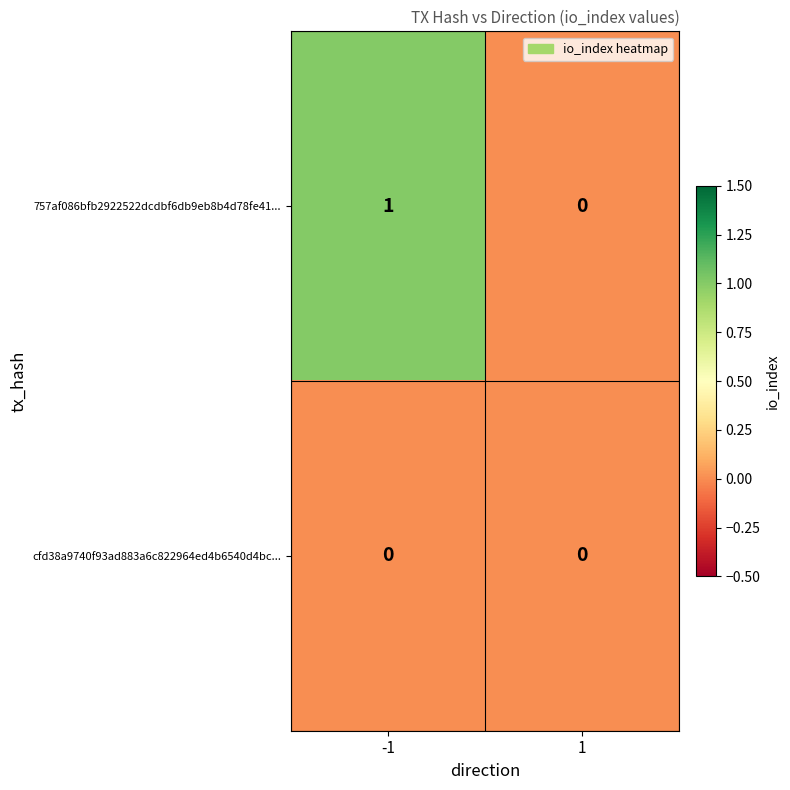

True or false: cfd38a9740f93ad883a6c822964ed4b6540d4bc... has a value of 0 at -1.

True